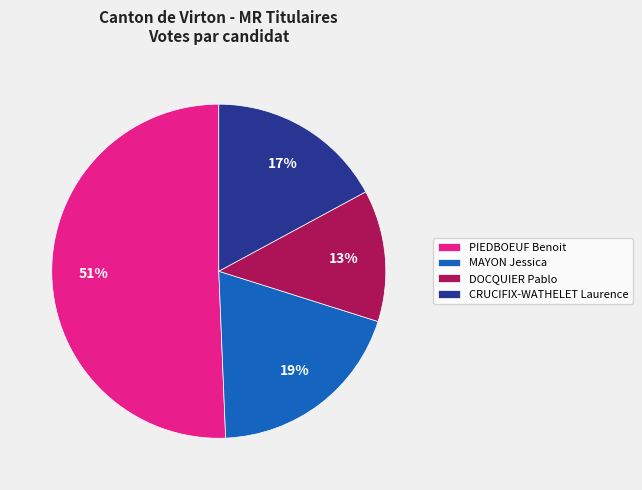

How many slices are in this pie chart?

4